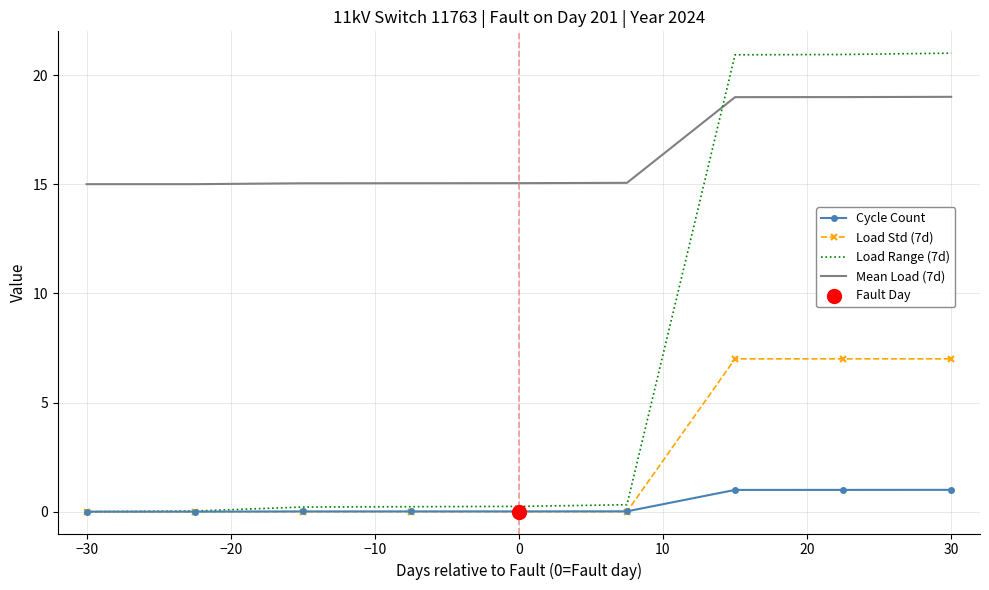

Which series has the largest range (max minus min)?

Load Range (7d)